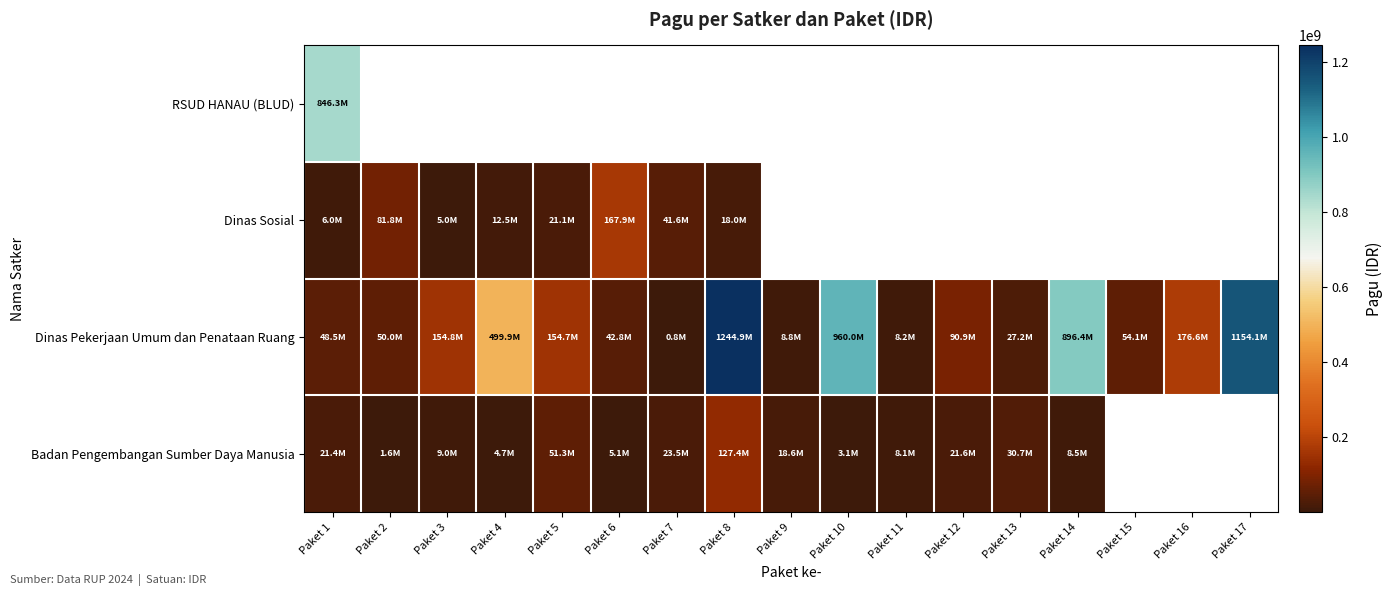

At which label is Badan Pengembangan Sumber Daya Manusia closest to 64529897?

Paket 5